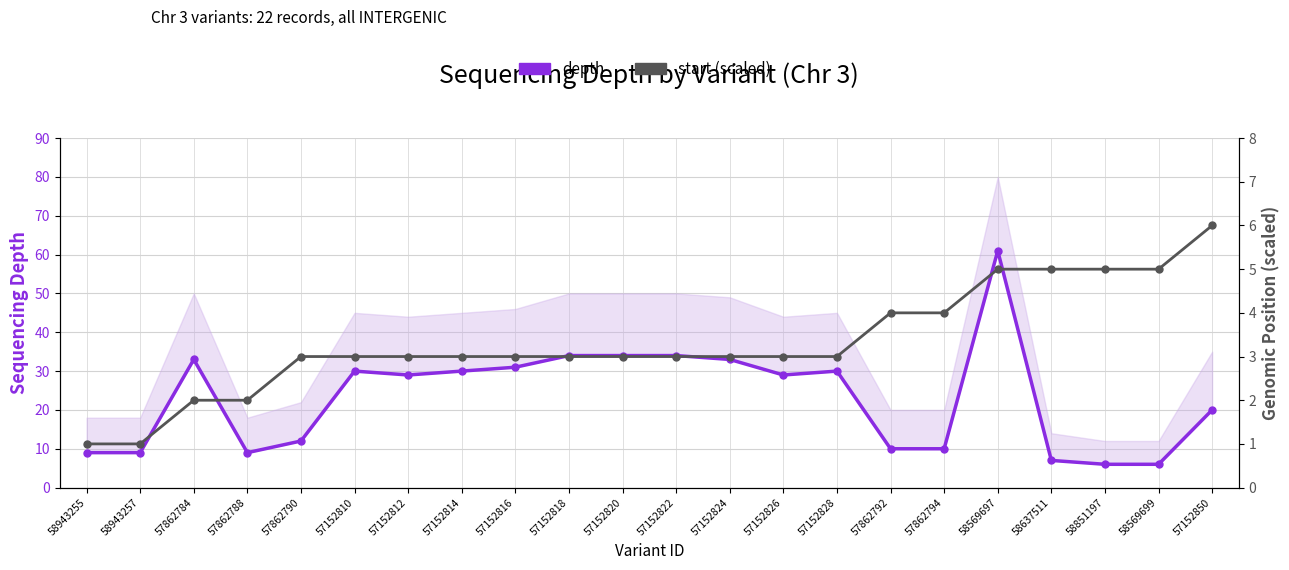

What is the total value across all series at 58943255?

10